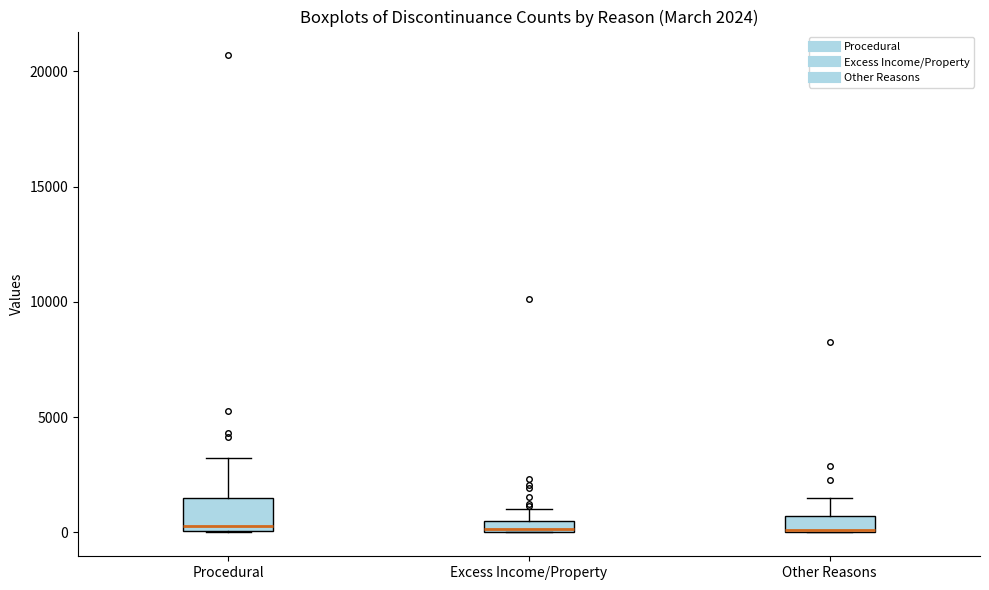

Comparing the boxes themselves (not the whiskers), which one is the tallest?

Procedural